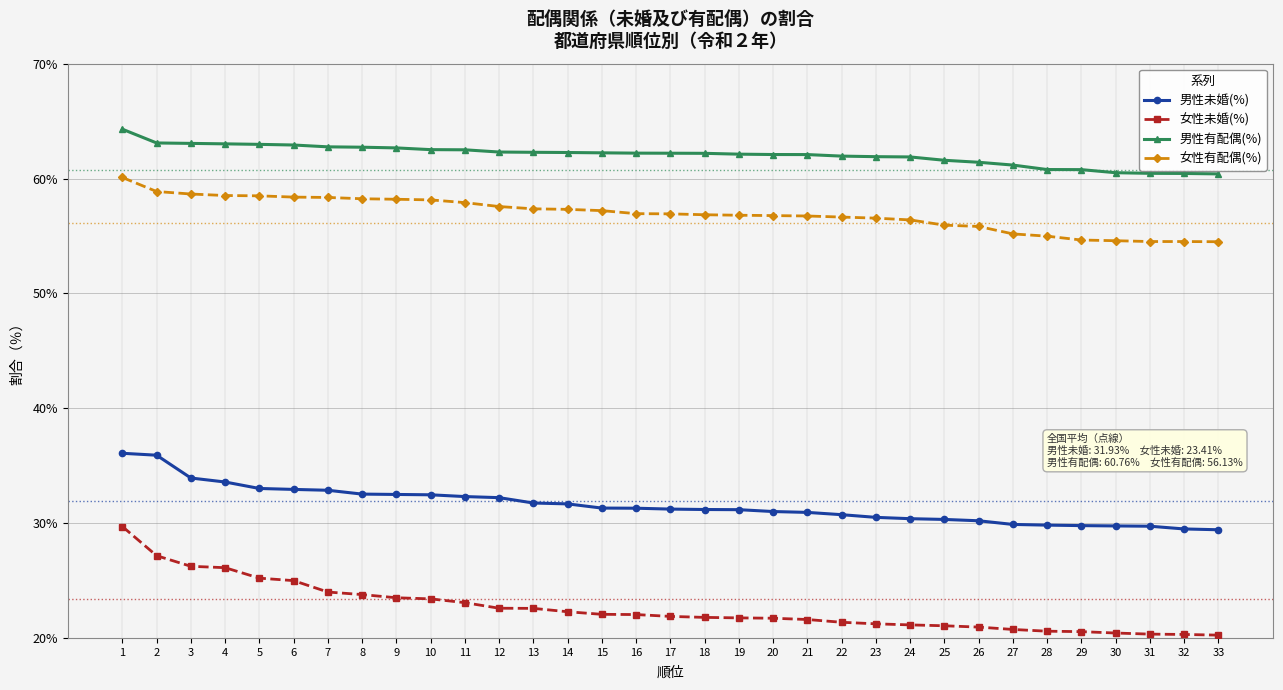

How many categories are shown in the chart?

33